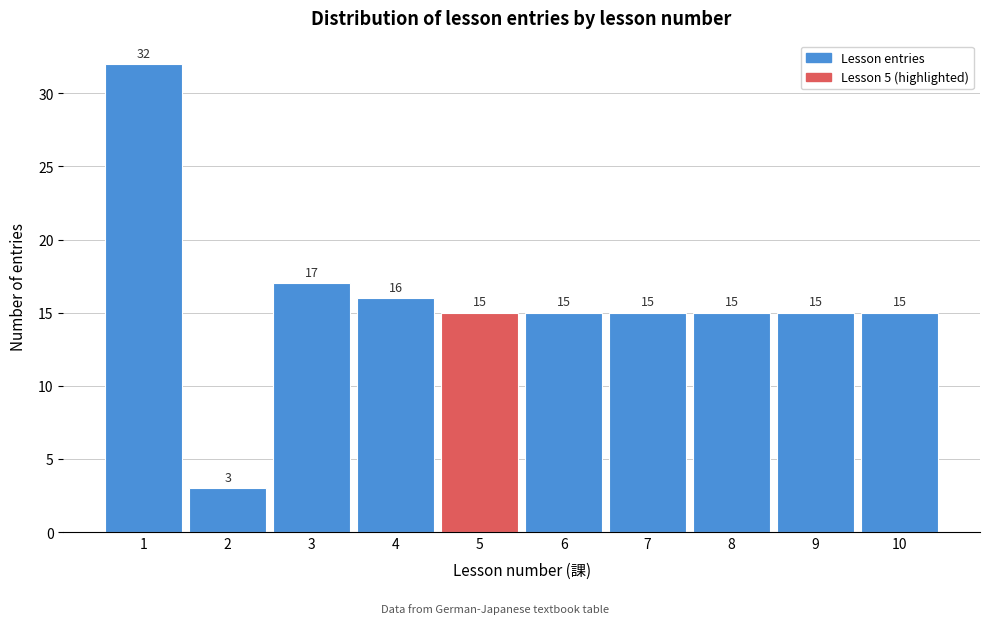

Over which range of the x-axis is the bar tallest?

0.5 to 1.5